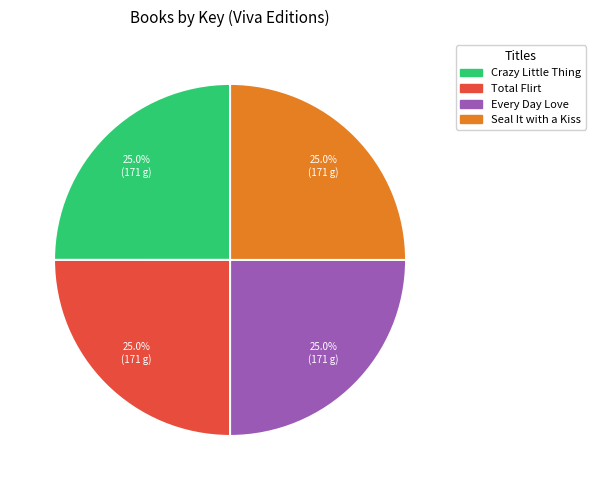

Is there a majority slice in this chart?

No